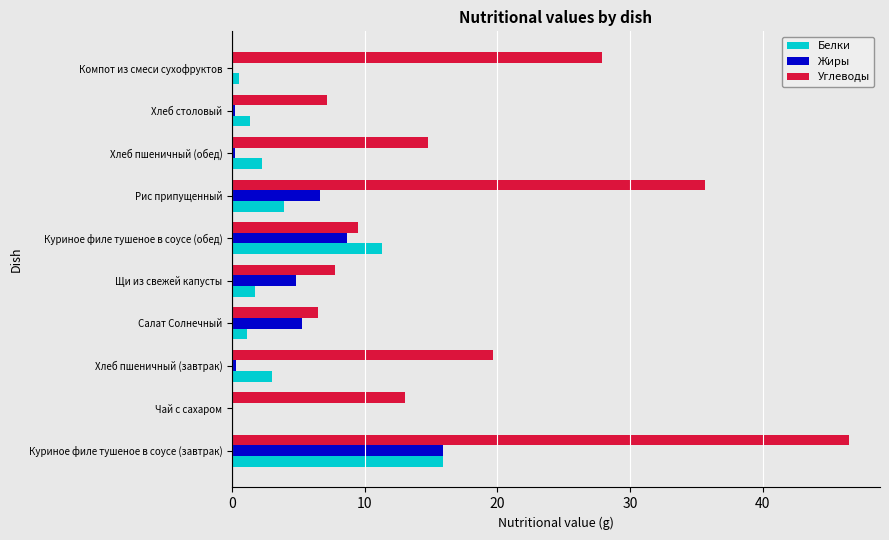

The Белки series shows 1.4 at Хлеб столовый. True or false?

True